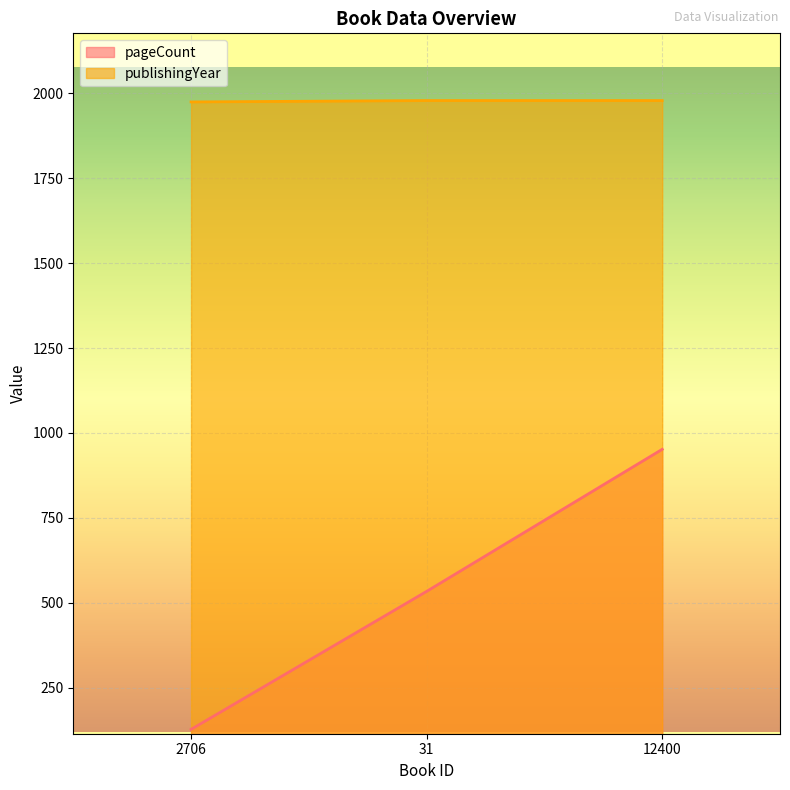

At which category is the sum across all series the highest?

12400